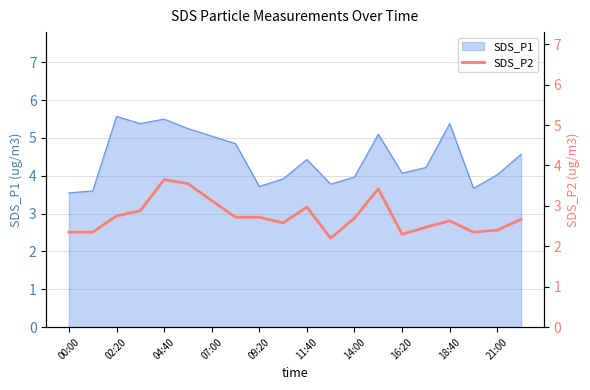

True or false: SDS_P1 has a value of 5.0 at 07:00.

True